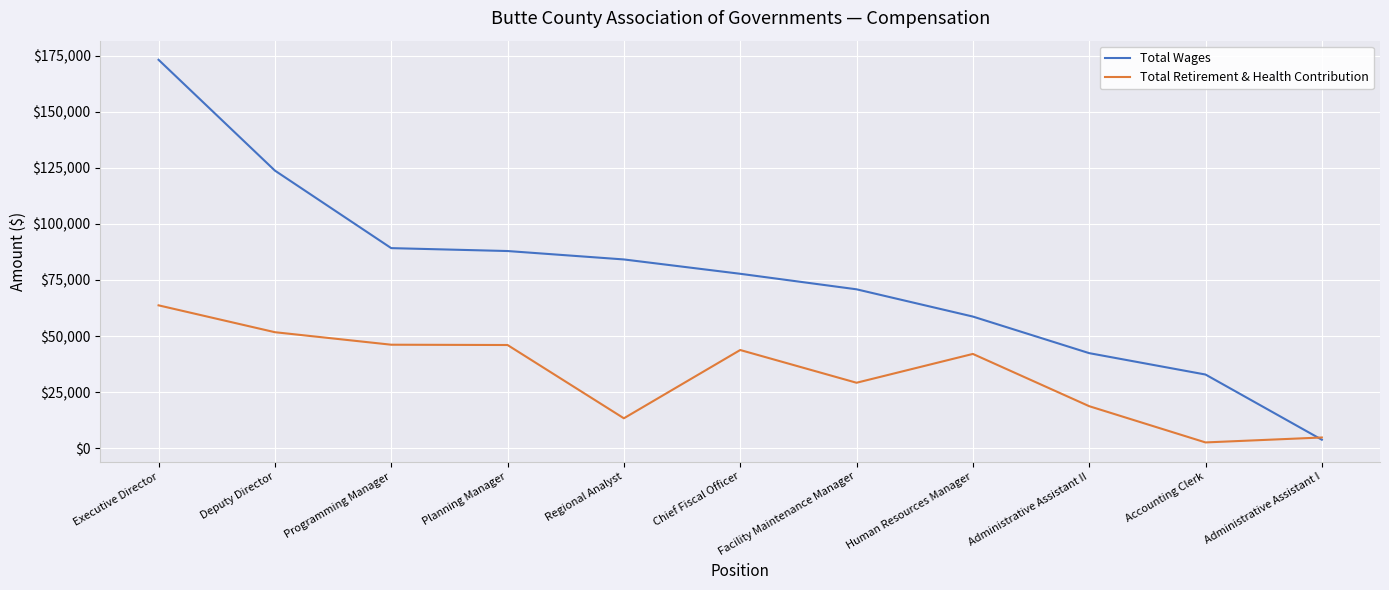

Which series changed the most between Human Resources Manager and Administrative Assistant II?

Total Retirement & Health Contribution